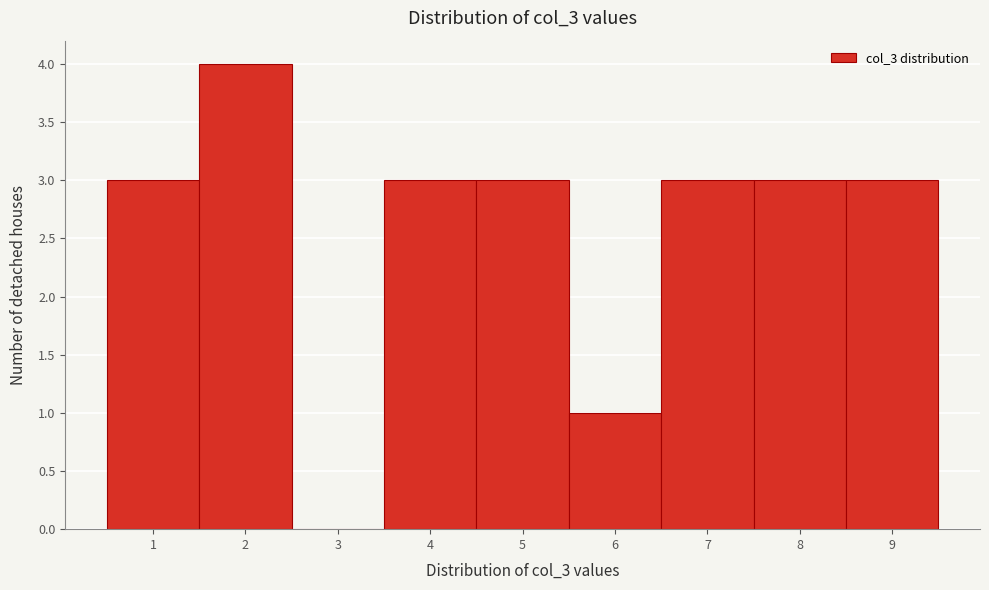

How tall is the bar that spans 7.5 to 8.5 on the x-axis? The values are not printed on the chart, so give them approximately, as read against the axis.

3